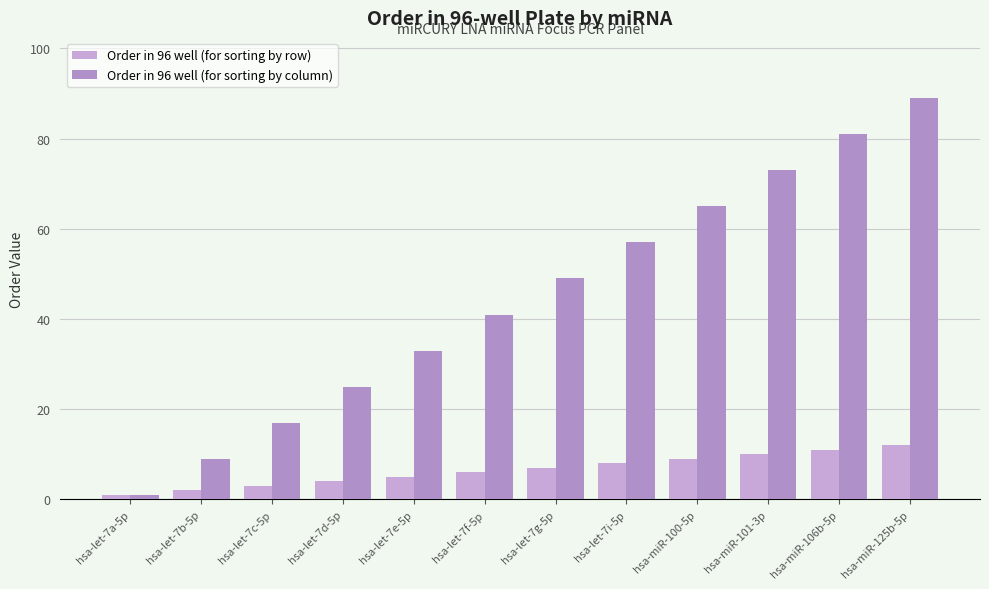

How many groups of bars are there?

12